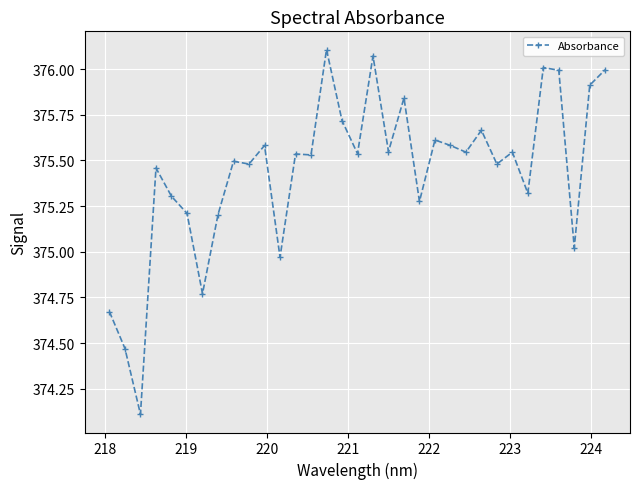

What is the difference between the second highest and minimum values?

2.0